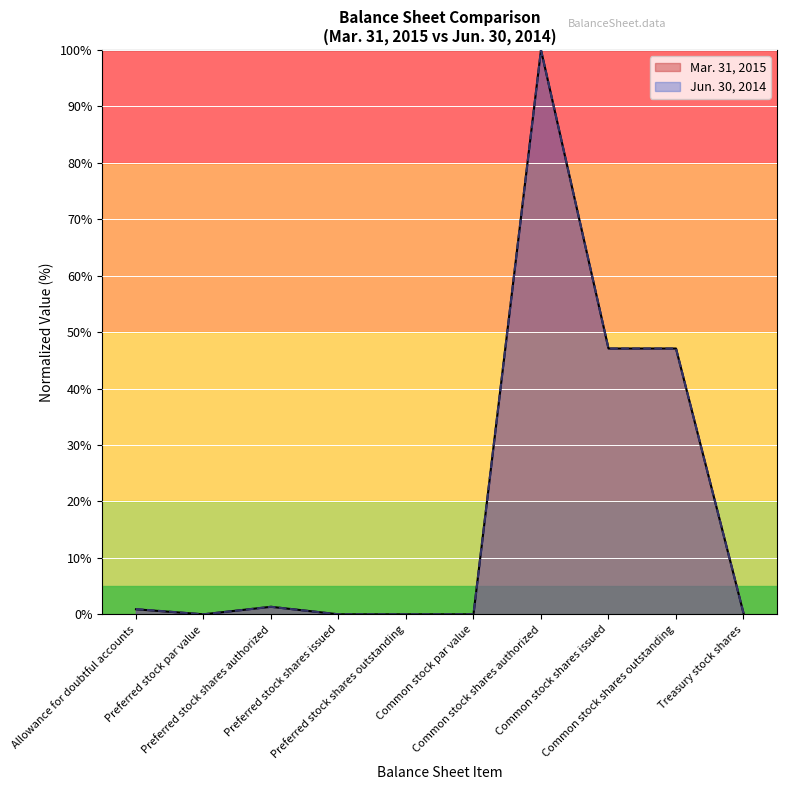

What are all the series names shown in the legend?

Mar. 31, 2015, Jun. 30, 2014